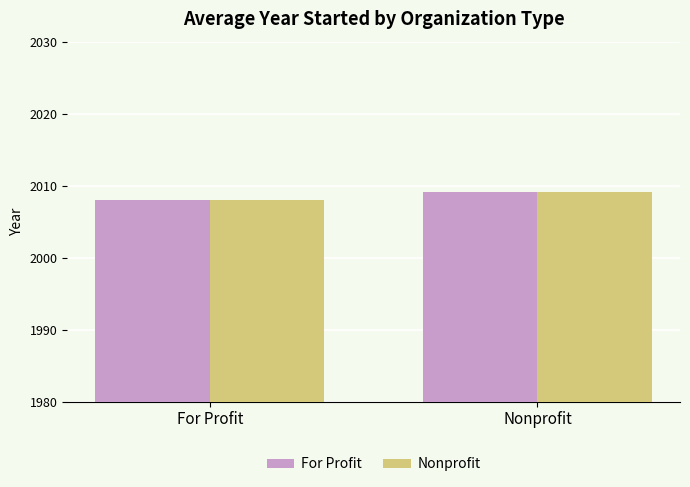

What is the average value of the For Profit series?

2008.5